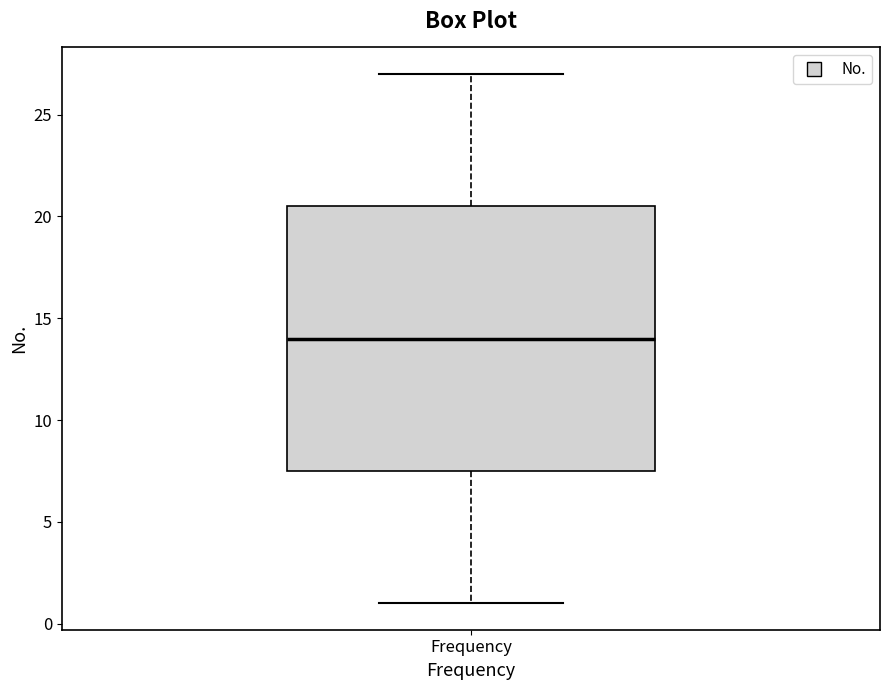

Read this box plot against the y-axis: the position of the median line, the range covered by the box, and the ends of both whiskers. The values are not printed on the chart, so give them approximately, as read against the axis.

median 14.0, box 7.5 to 20.5, whiskers 1.0 to 27.0